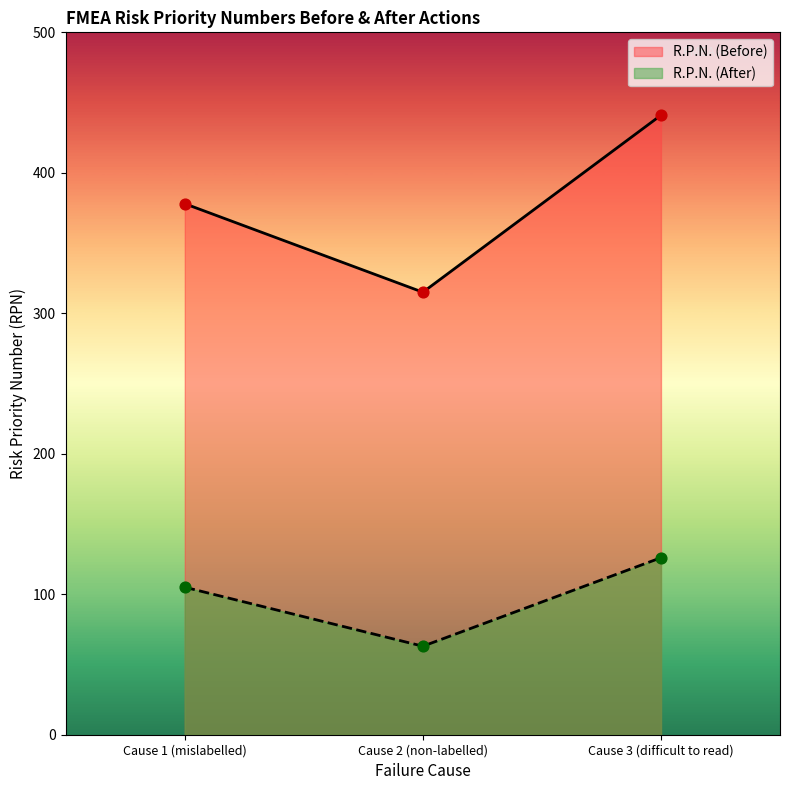

Which series has the largest Y range (max minus min)?

R.P.N. (Before)